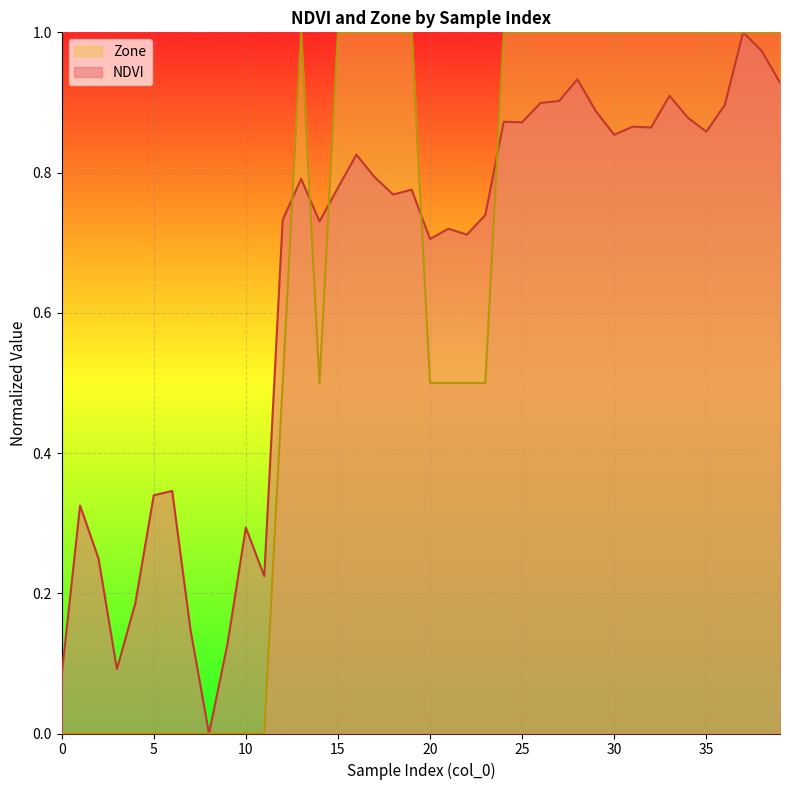

After their last crossing, which series has the higher values: Zone or NDVI?

Zone